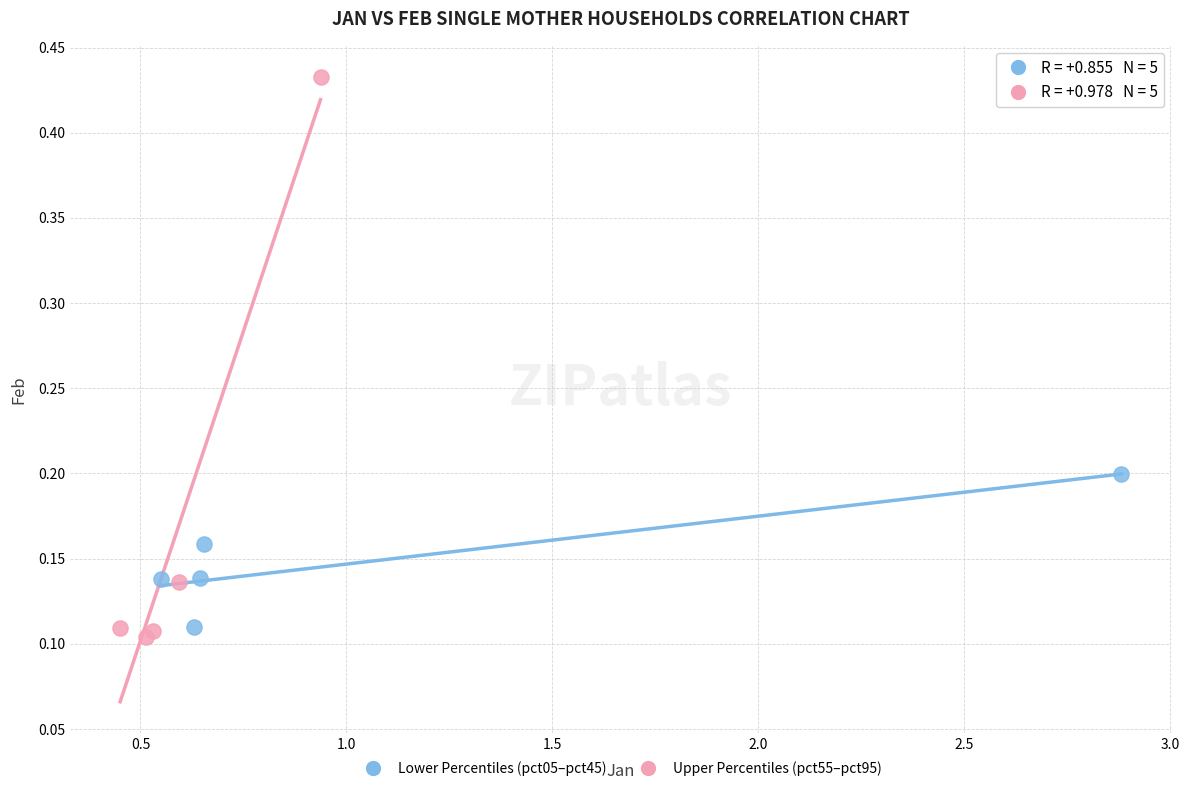

Which series contains the highest Y value?

Upper Percentiles (pct55–pct95)